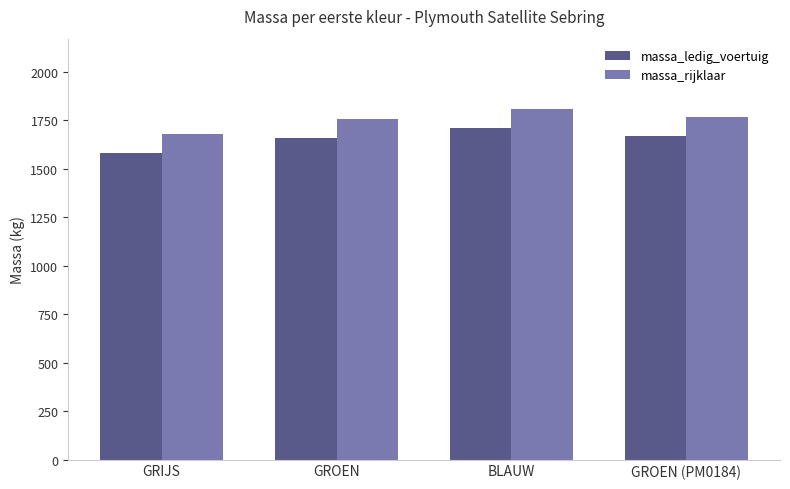

Where does the massa_rijklaar series first go above 1770?

BLAUW